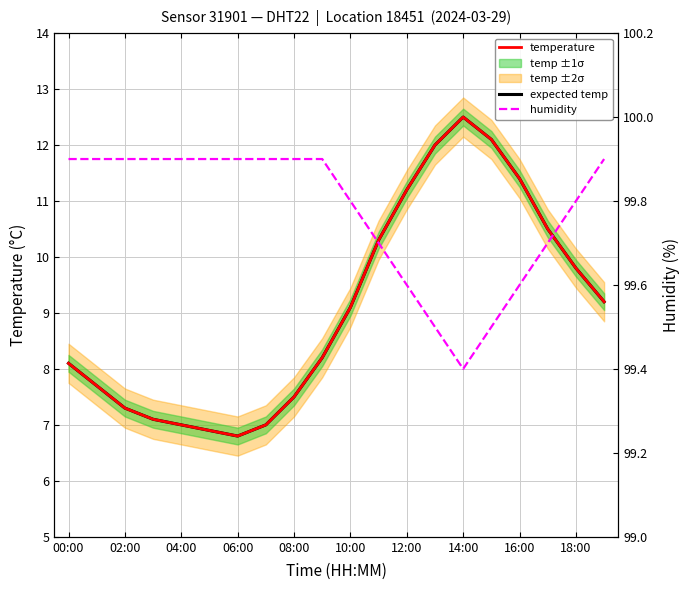

True or false: expected temp and temperature intersect in this chart.

False